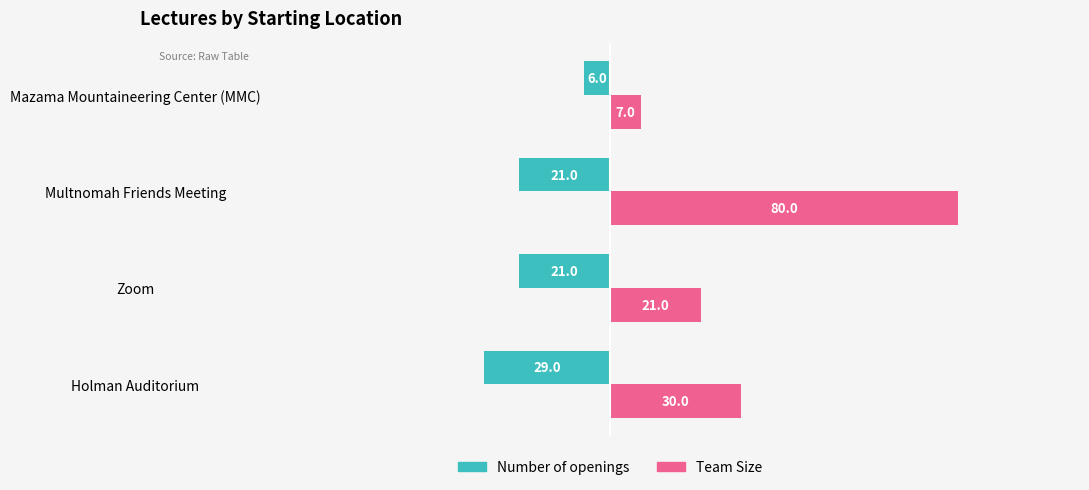

Which series has the largest total across all categories?

Team Size